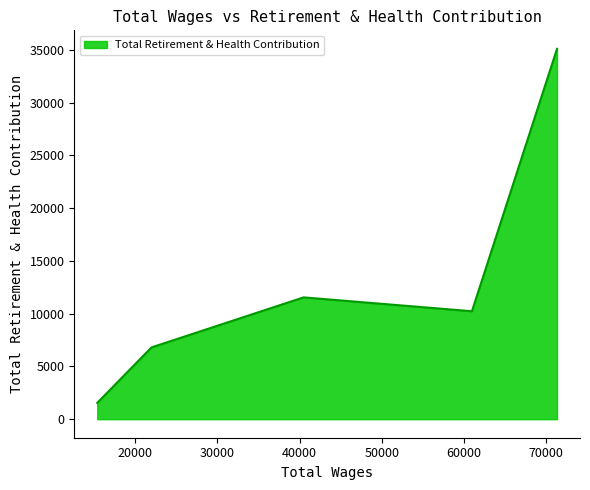

How many interior local peaks (higher than both neighbors) does the data have?

1